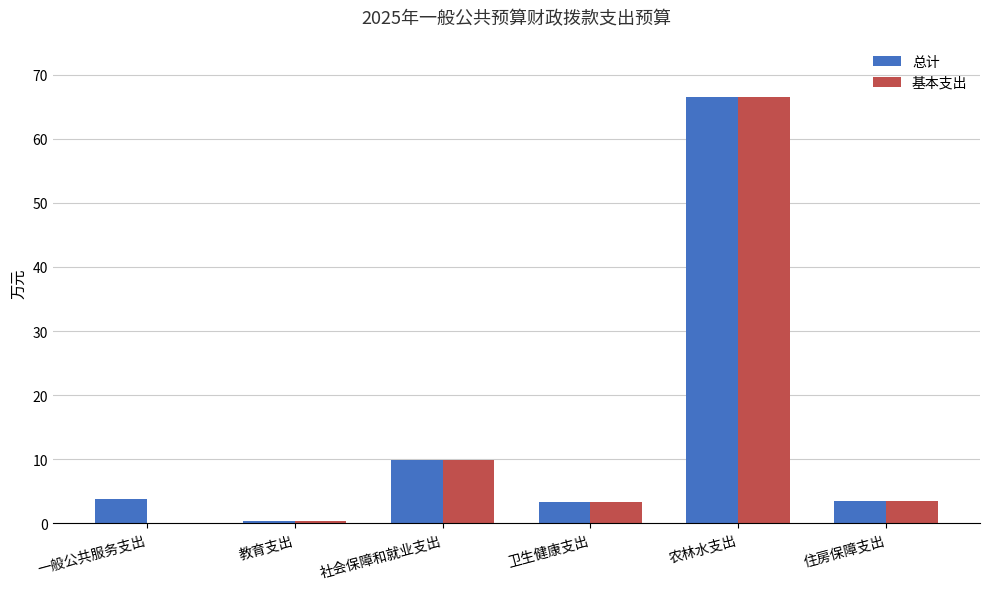

How many groups of bars are there?

6